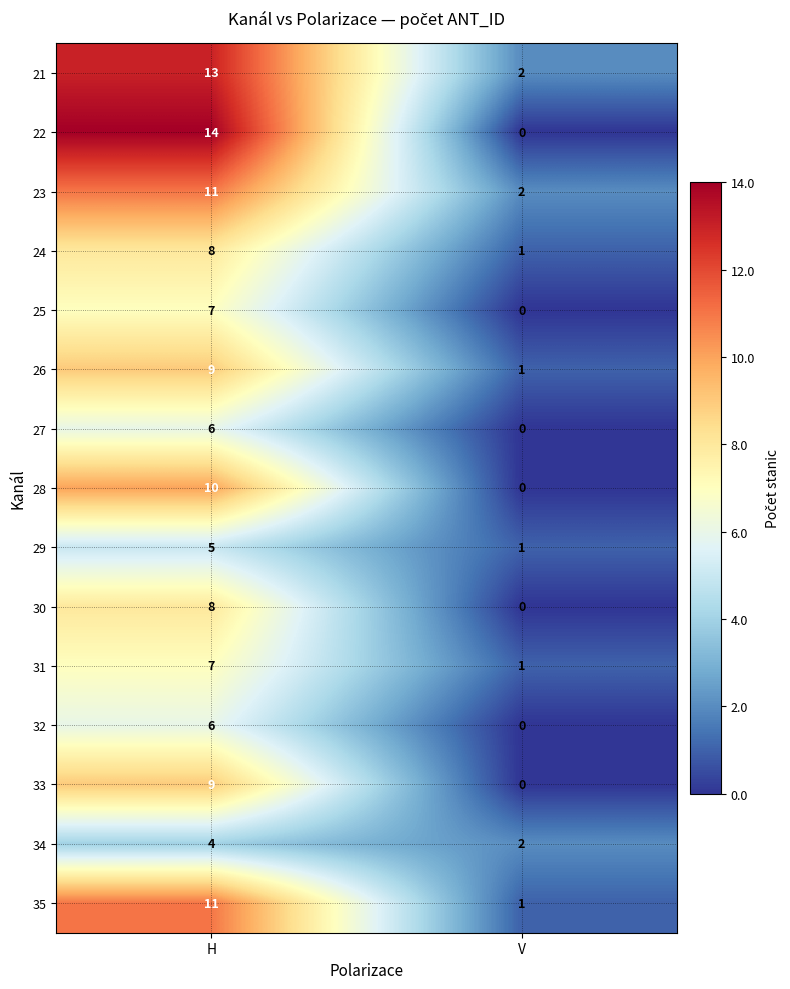

Count the number of data series in this chart.

15